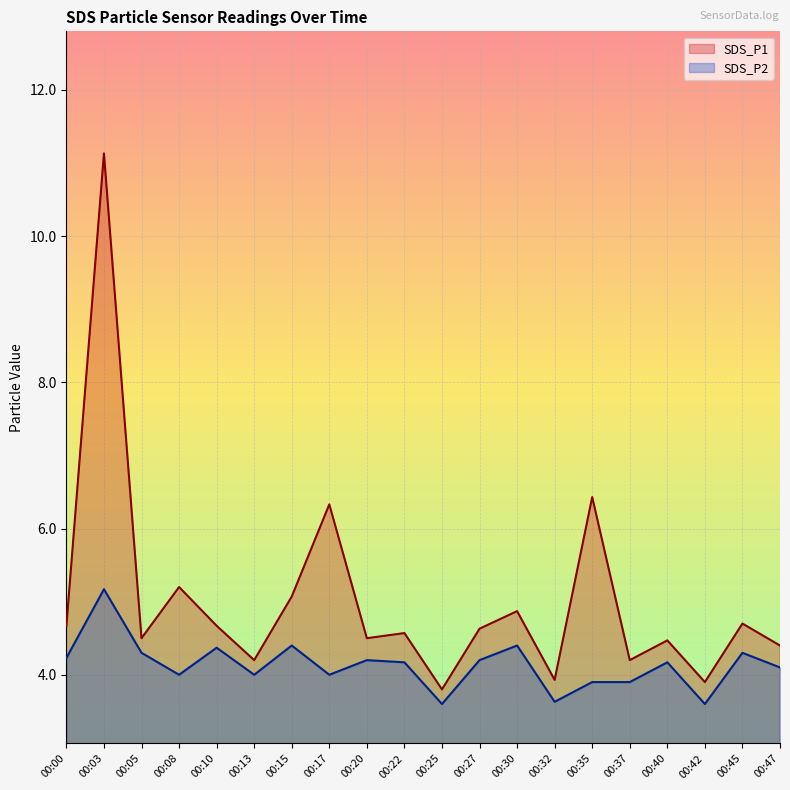

What is the spread (max minus min) of values at 00:25?

0.2